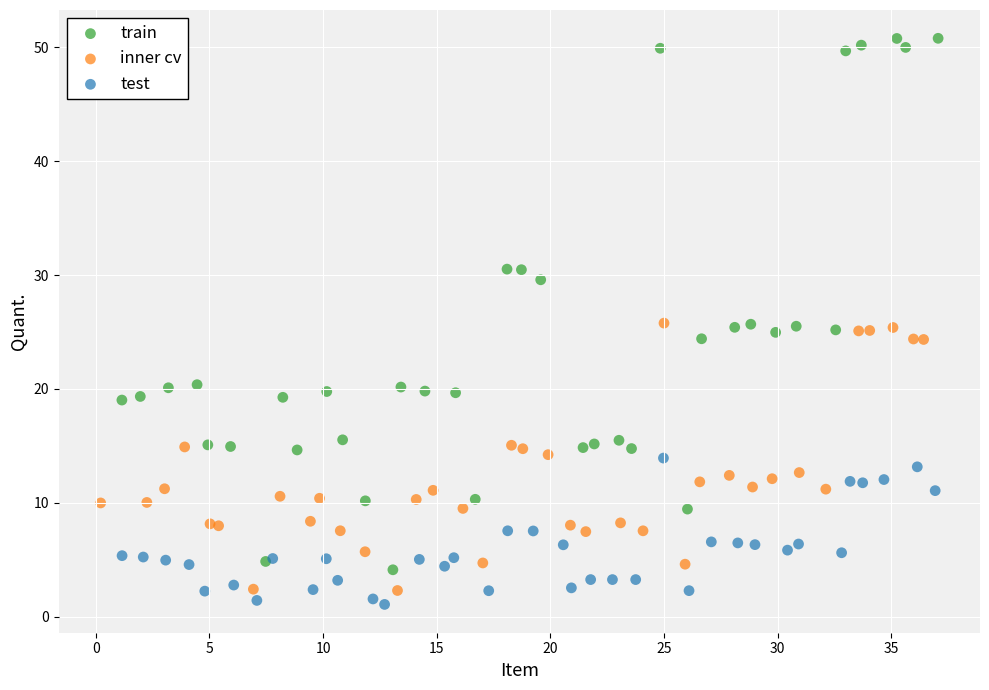

Which series contains the highest Y value?

train